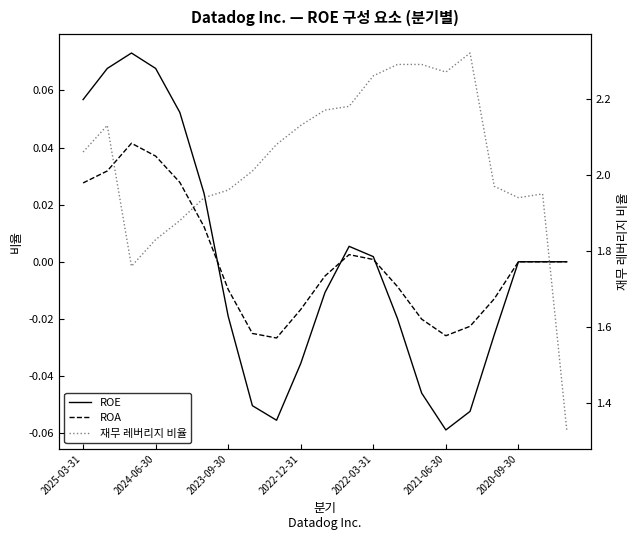

Which series has the widest spread of values?

재무 레버리지 비율